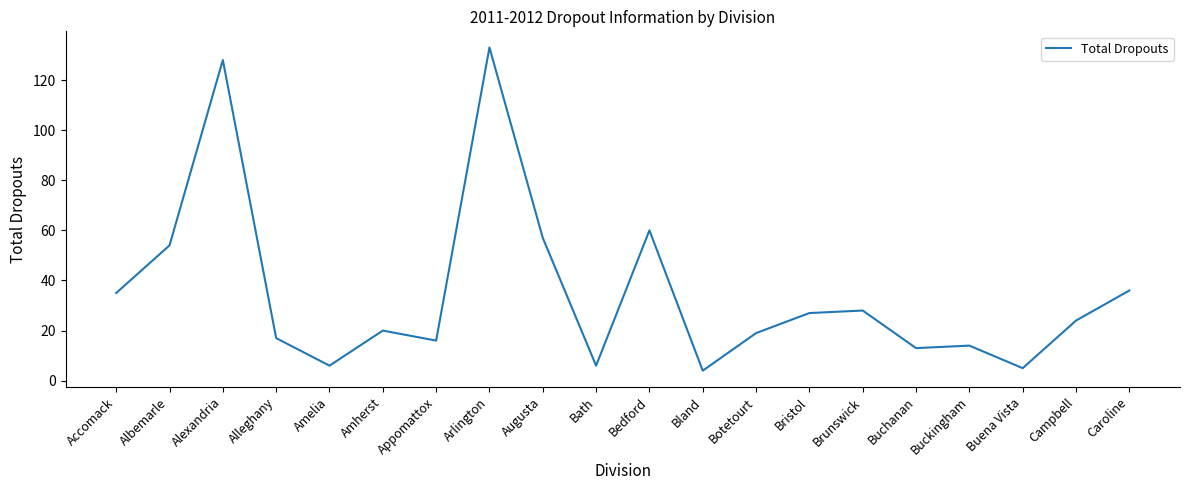

What is the approximate value at Accomack?

35